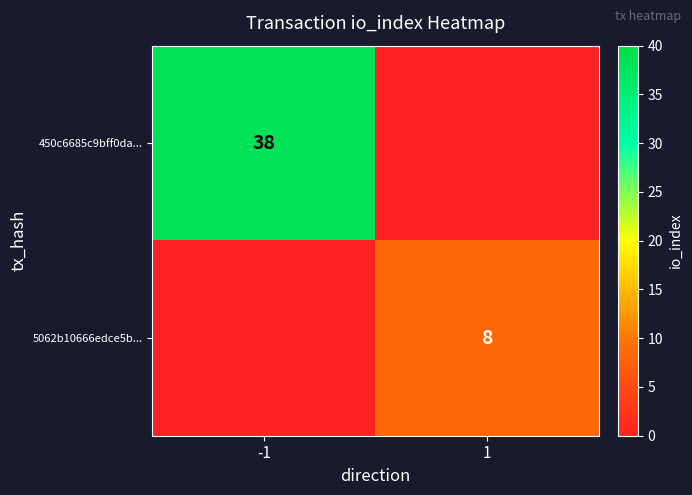

Is the value of 5062b10666edce5b... at 1 greater than the value of 450c6685c9bff0da... at -1?

No